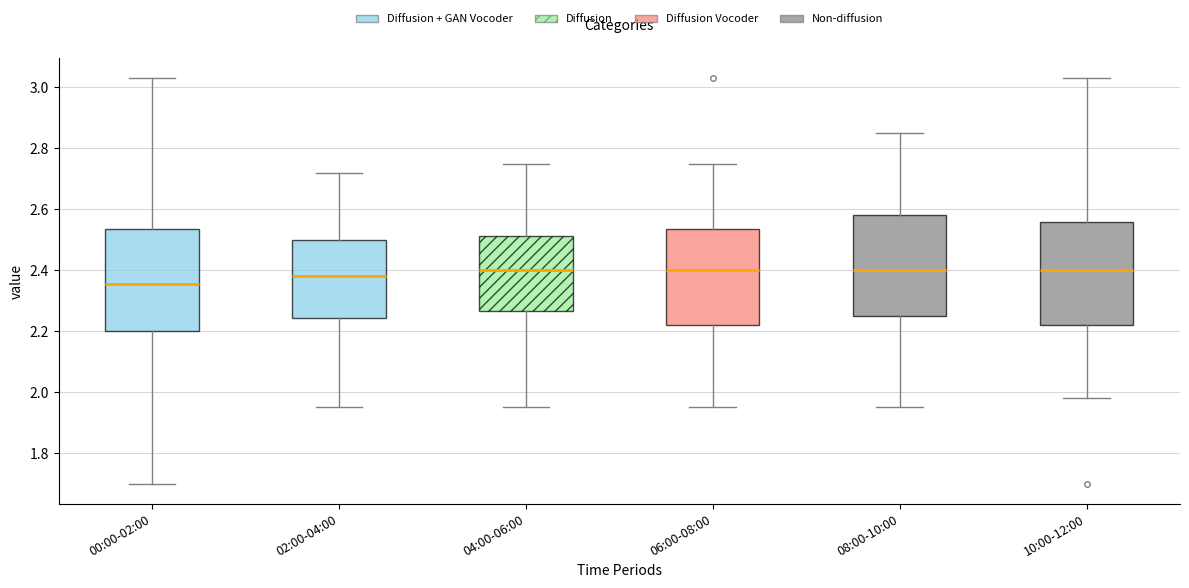

Reading left to right, transcribe this box plot: for each box, give where its median line is, the range the box spans, and where its two whiskers end, as read against the y-axis. The values are not printed on the chart, so give them approximately, as read against the axis.

00:00-02:00: median 2.36, box 2.20 to 2.54, whiskers 1.70 to 3.04
02:00-04:00: median 2.38, box 2.24 to 2.50, whiskers 1.96 to 2.72
04:00-06:00: median 2.40, box 2.26 to 2.52, whiskers 1.96 to 2.76
06:00-08:00: median 2.40, box 2.22 to 2.54, whiskers 1.96 to 2.76
08:00-10:00: median 2.40, box 2.26 to 2.58, whiskers 1.96 to 2.86
10:00-12:00: median 2.40, box 2.22 to 2.56, whiskers 1.98 to 3.04